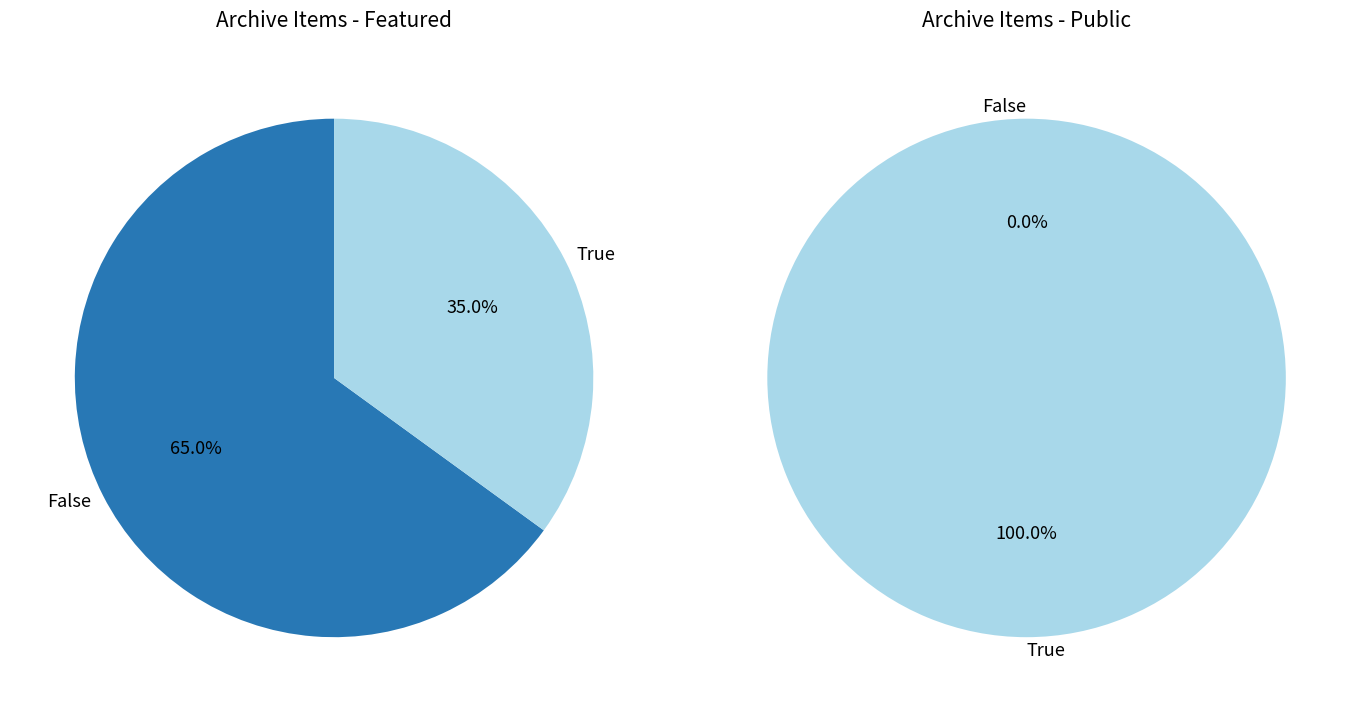

To the nearest percent, what portion does 17 represent?

5%